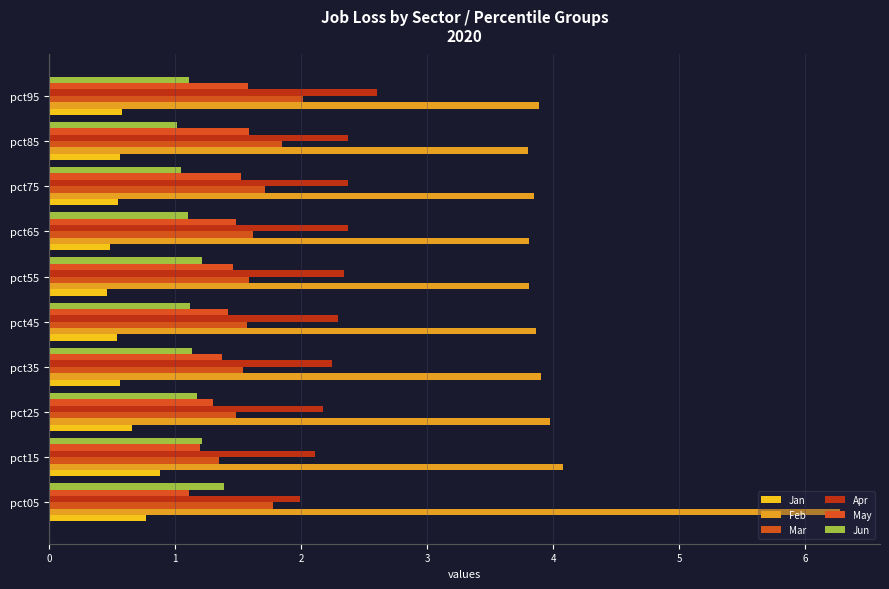

What is the minimum value shown in the chart?

0.5